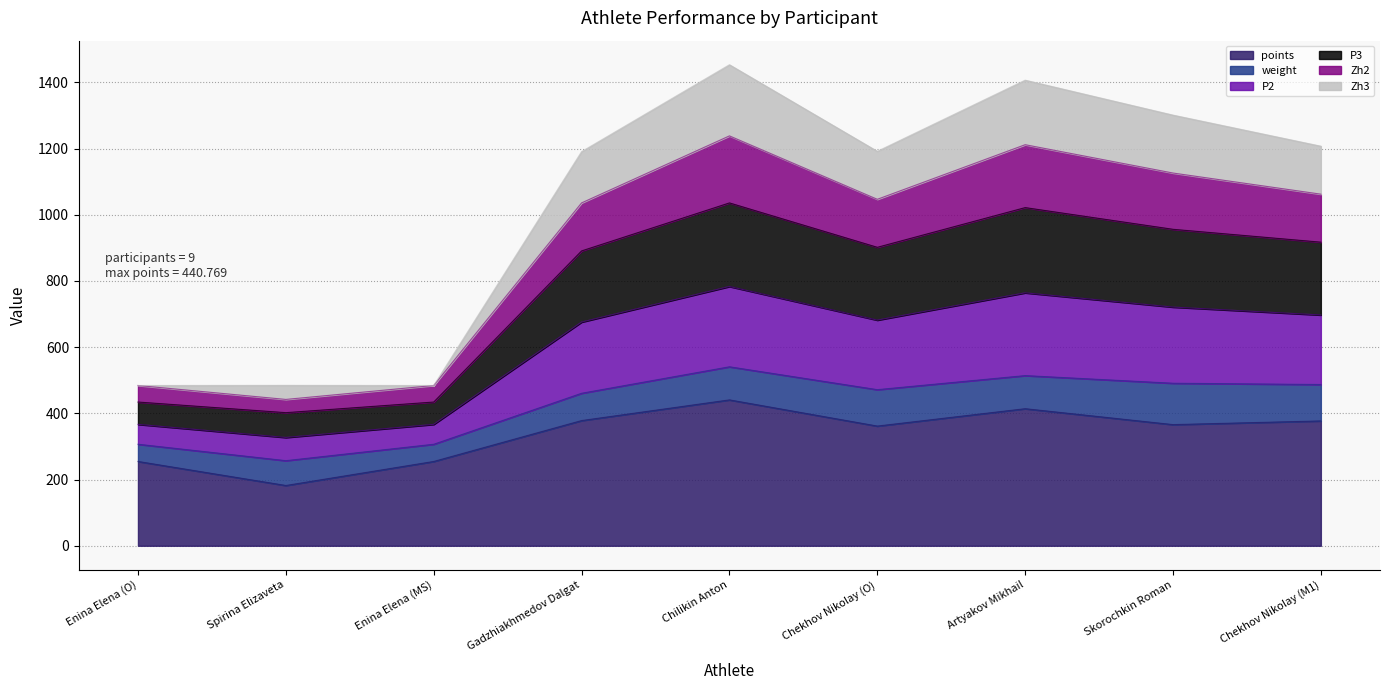

What is the total value across all series at Enina Elena (O)?

484.2